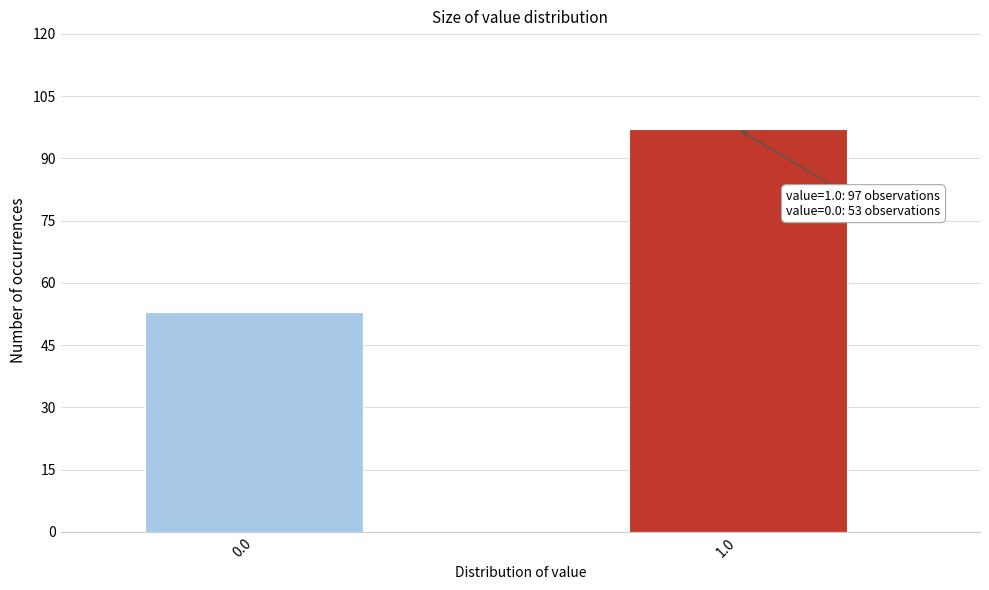

Reading left to right, transcribe all the data shown in this chart.

0.0=53	1.0=97